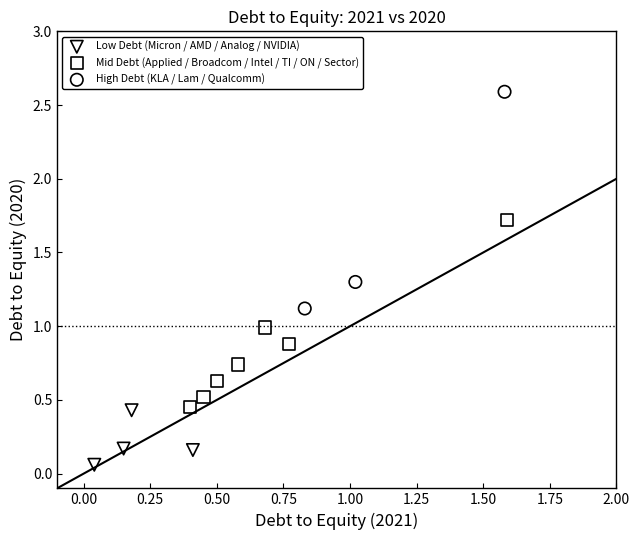

What are all the series names shown in the legend?

Low Debt (Micron / AMD / Analog / NVIDIA), Mid Debt (Applied / Broadcom / Intel / TI / ON / Sector), High Debt (KLA / Lam / Qualcomm)